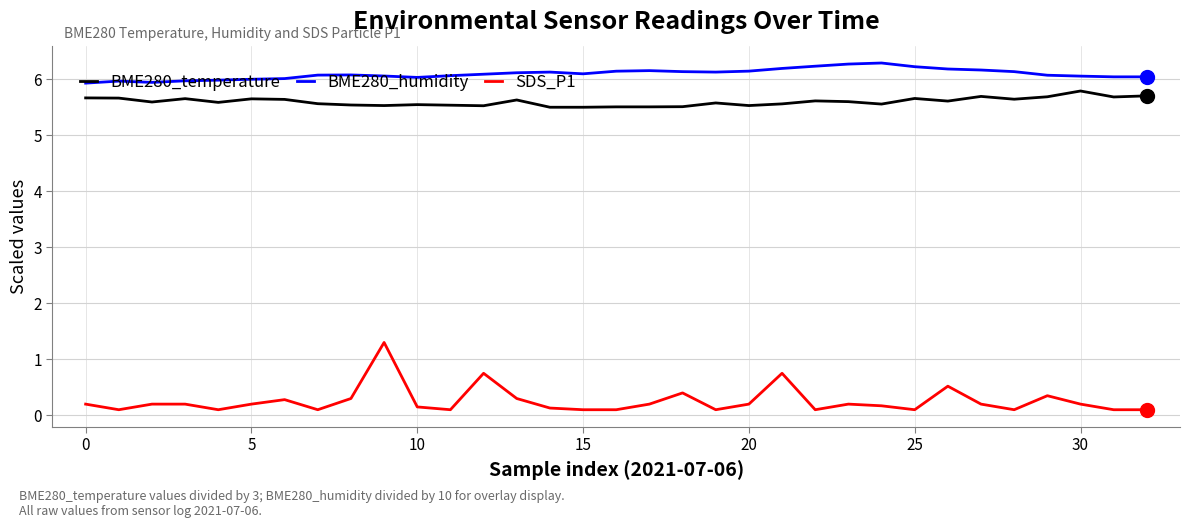

Which series has the largest total across all categories?

BME280_humidity